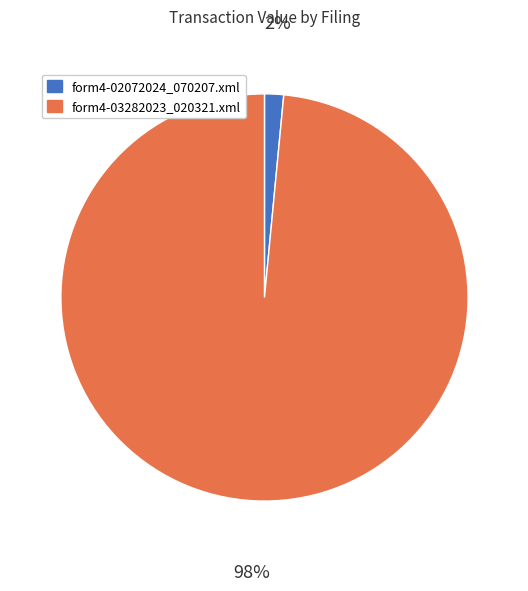

Is there any slice that represents more than half of the pie?

Yes